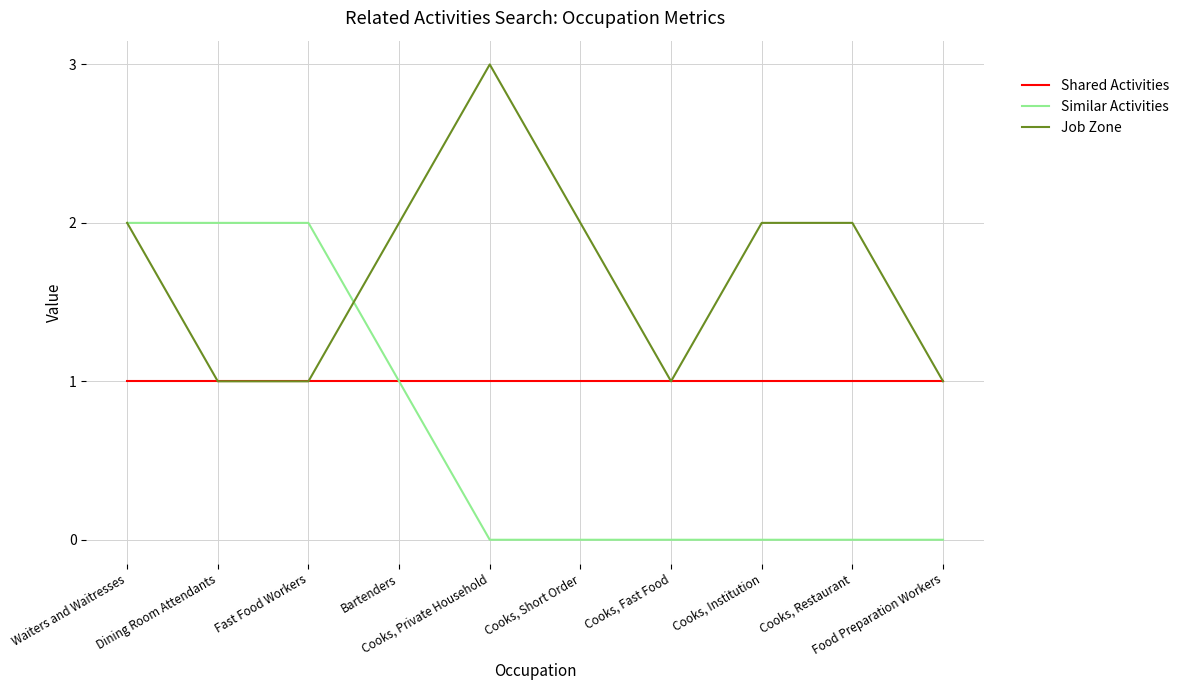

What is the maximum value shown in the chart?

3